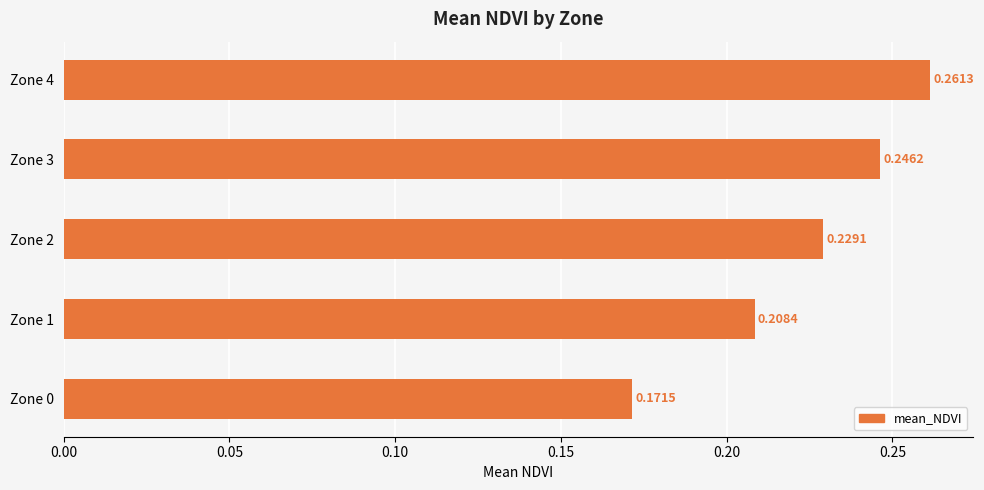

What is the sum of the values at Zone 4 and Zone 0?

0.4